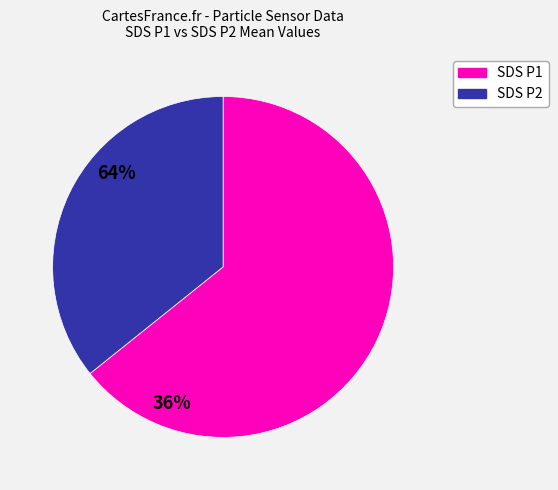

Does any single category account for the majority?

Yes